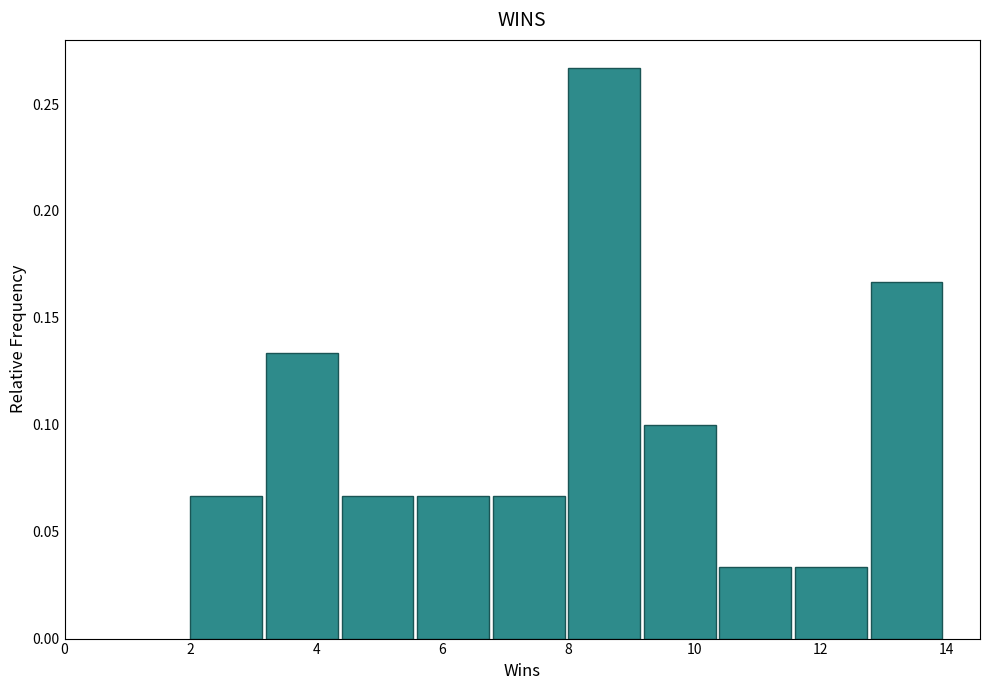

Reading left to right, list every bar in this chart as the range it spans on the x-axis followed by its height. The values are not printed on the chart, so give them approximately, as read against the axis.

2.0 to 3.2: 0.065
3.2 to 4.4: 0.135
4.4 to 5.6: 0.065
5.6 to 6.8: 0.065
6.8 to 8.0: 0.065
8.0 to 9.2: 0.265
9.2 to 10.4: 0.100
10.4 to 11.6: 0.035
11.6 to 12.8: 0.035
12.8 to 14.0: 0.165